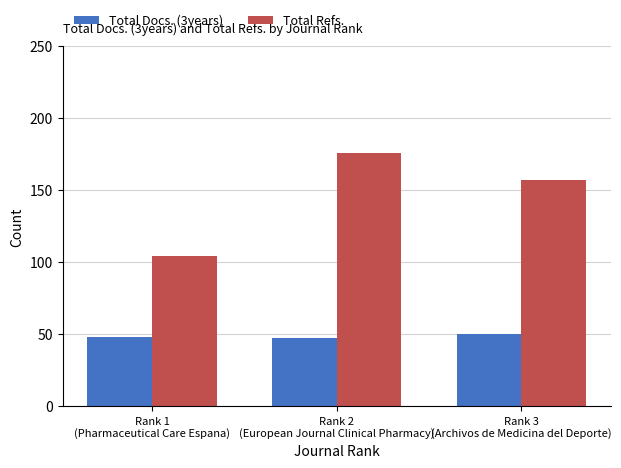

What is the value of the Total Refs. bar at the 2nd from the left?

176